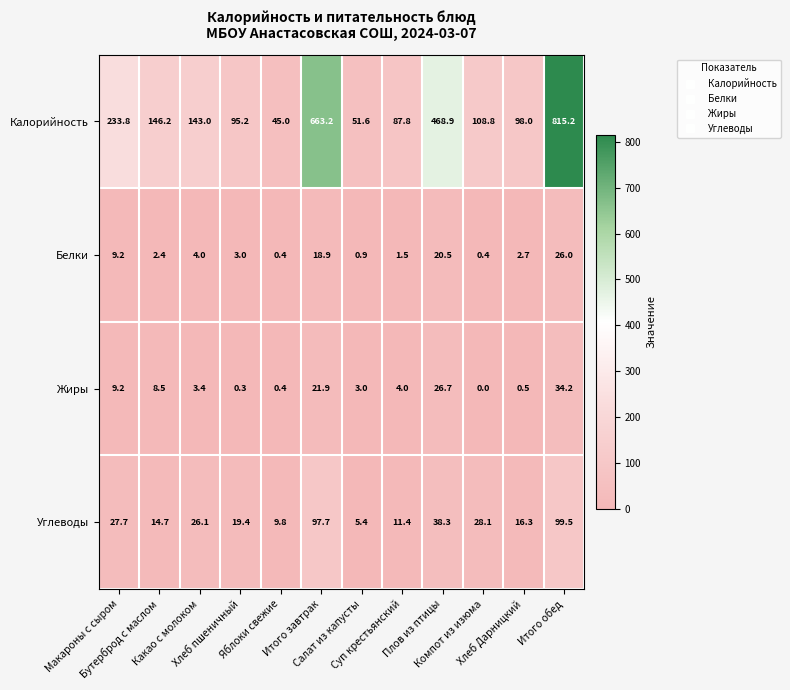

Which series has the largest total across all categories?

Калорийность